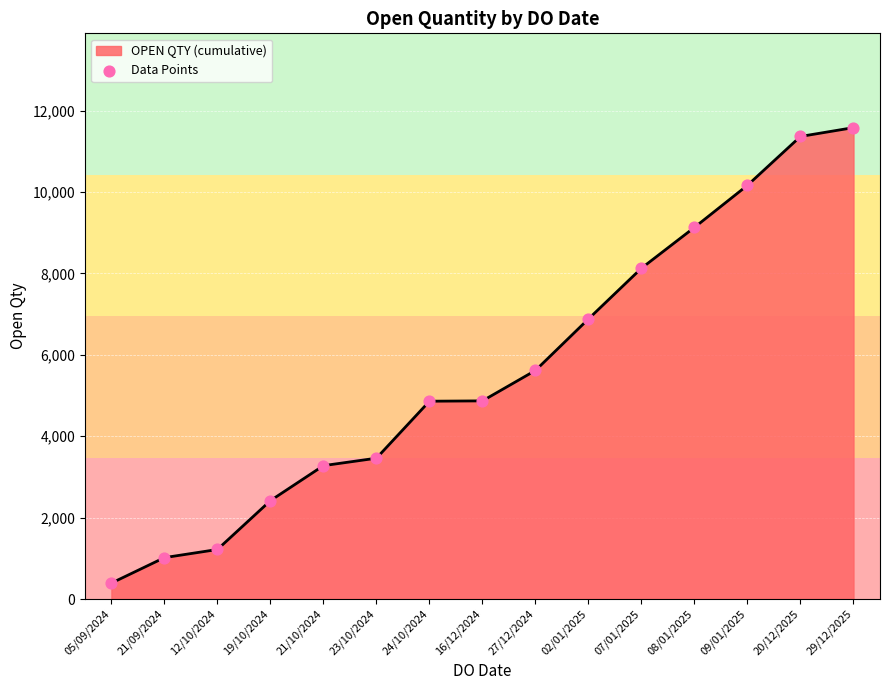

What is the ratio of the value at 23/10/2024 to the value at 19/10/2024?

1.4